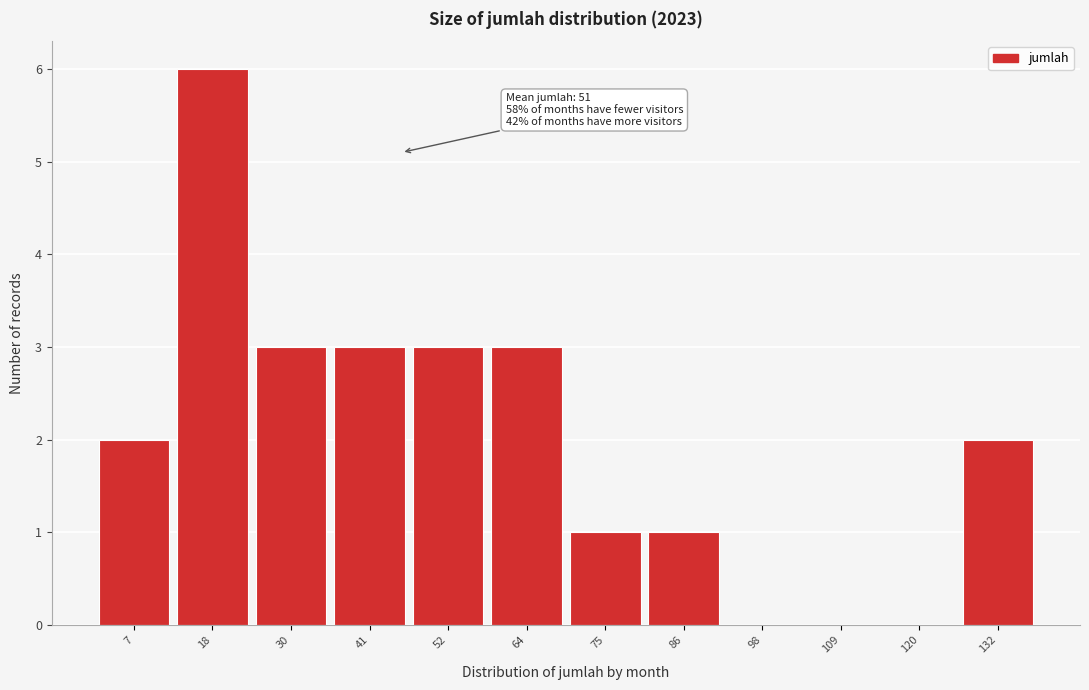

Reading left to right, list all the values displayed in this chart.

7=2	18=6	30=3	41=3	52=3	64=3	75=1	86=1	98=0	109=0	120=0	132=2